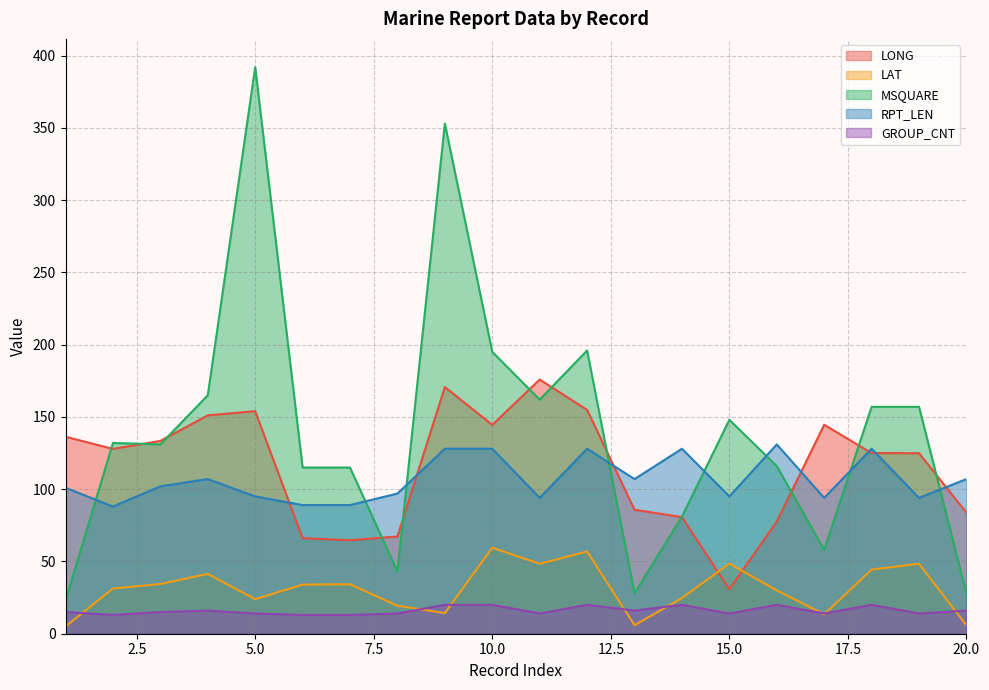

What is the average value of the MSQUARE series?

139.8